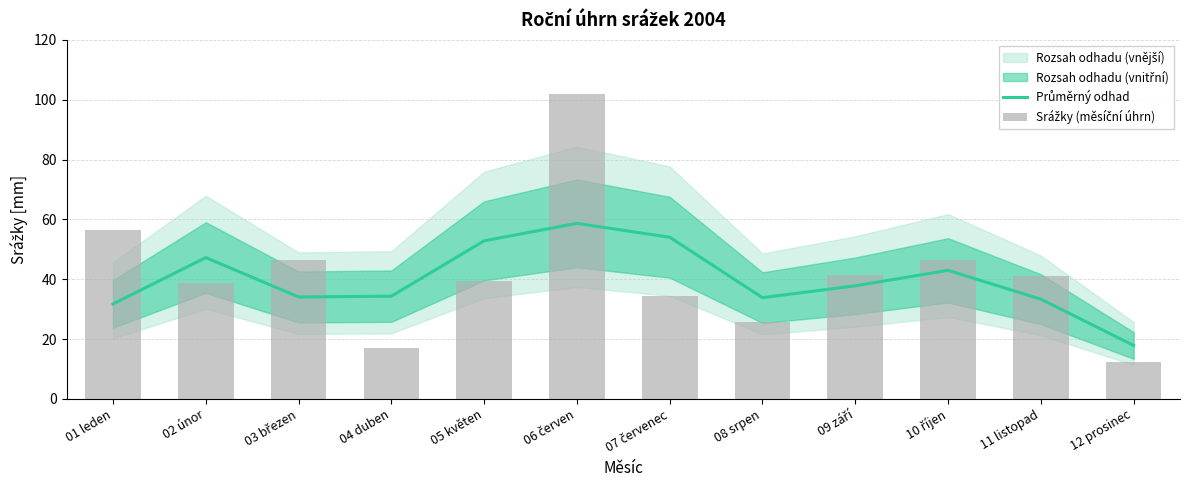

Reading left to right, extract all data points from this chart.

Průměrný odhad: 31.7	47.2	34.1	34.3	52.8	58.7	54.0	33.8	37.8	43.0	33.3	17.9
Srážky (měsíční úhrn): 56.5	38.7	46.5	17.0	39.5	102.0	34.5	25.6	41.4	46.4	41.1	12.5